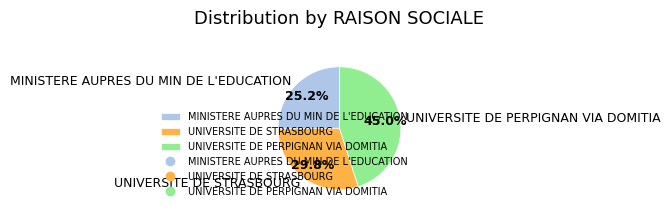

Which category has the smallest portion of the pie?

MINISTERE AUPRES DU MIN DE L'EDUCATION